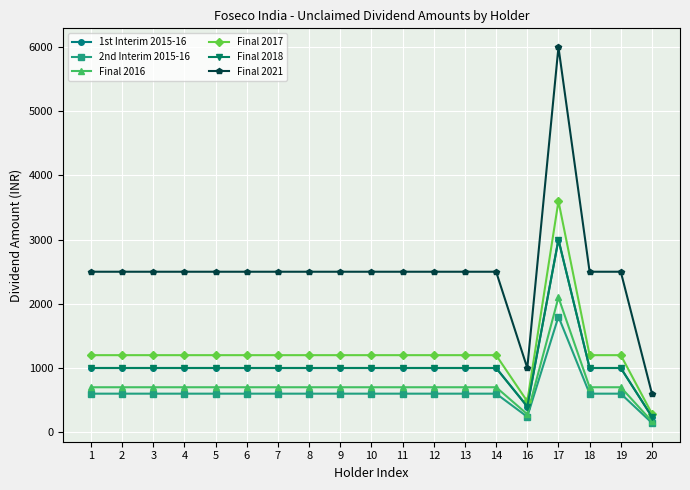

Does the chart have visible grid lines?

Yes